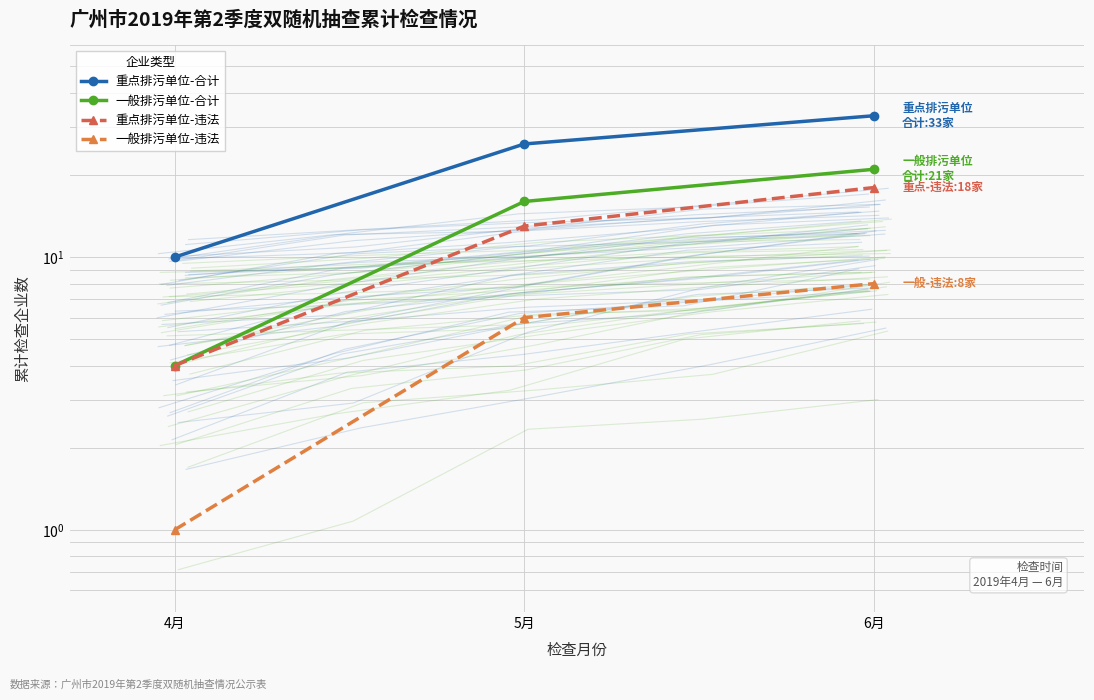

What is the label of the 3rd point from the left?

6月